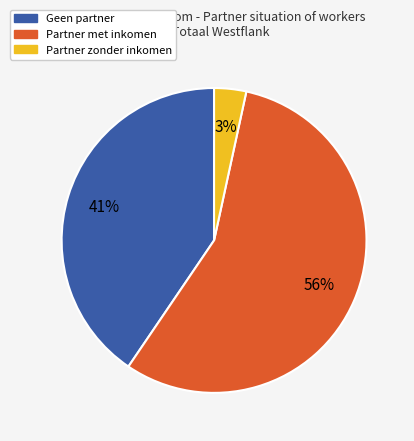

Is there a majority slice in this chart?

Yes